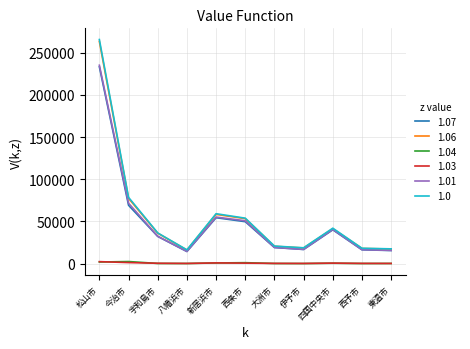

What is the maximum value shown in the chart?

265719